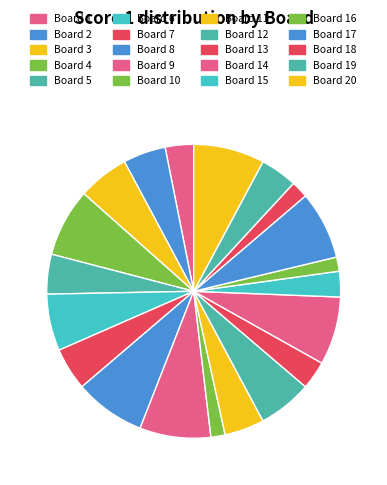

How many segments does this pie chart have?

20